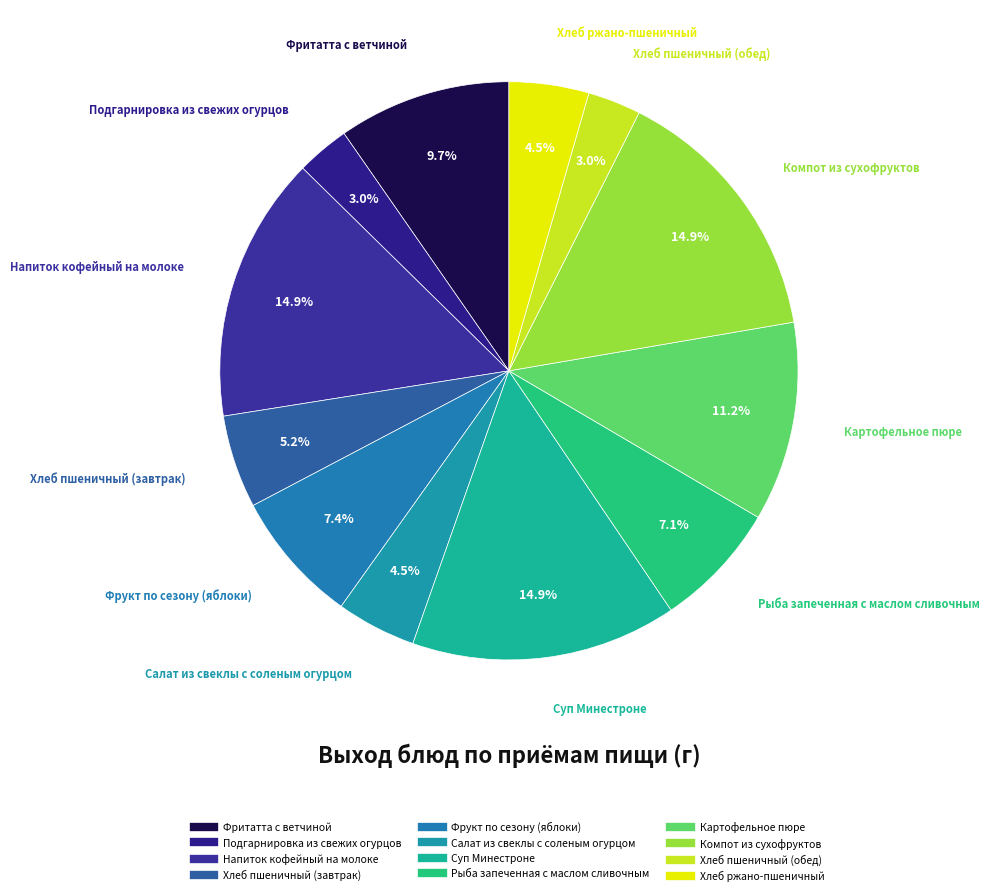

True or false: Салат из свеклы с соленым огурцом accounts for 12% of the total.

False